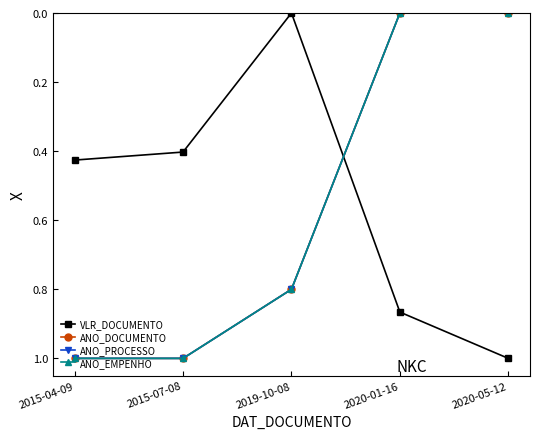

Does the chart have visible grid lines?

No